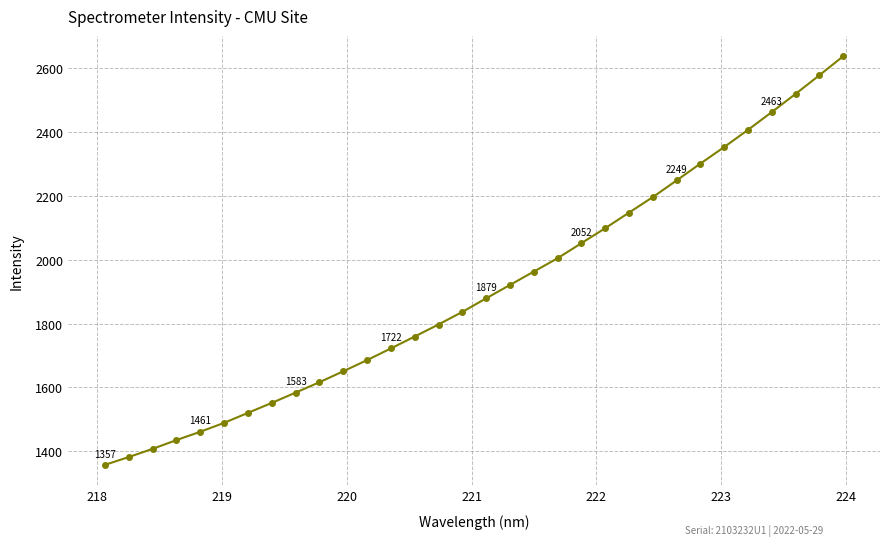

What is the value of the 22nd point from the left?

2098.8